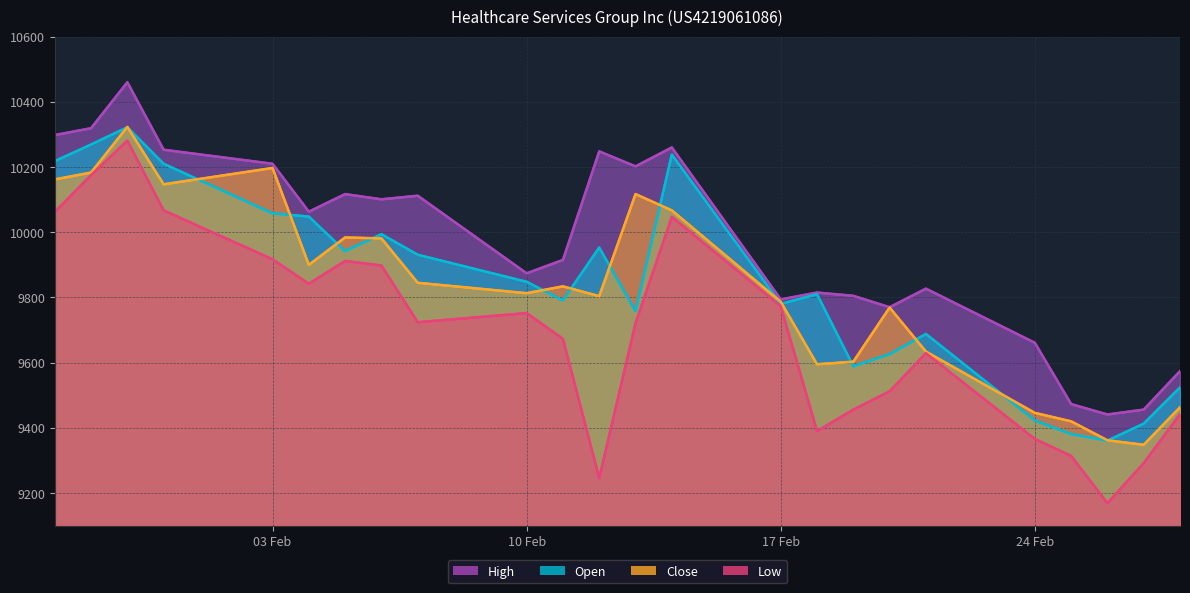

What is the difference between the maximum and second lowest values in the Open series?

941